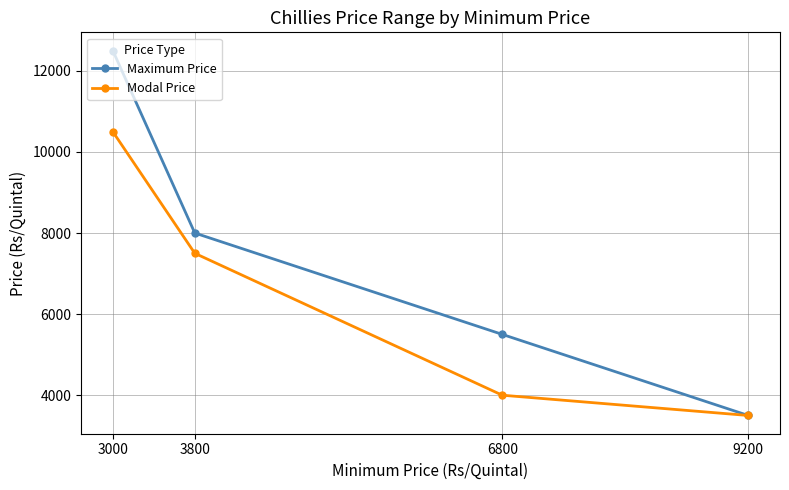

The Maximum Price series shows 3500 at 9200. True or false?

True